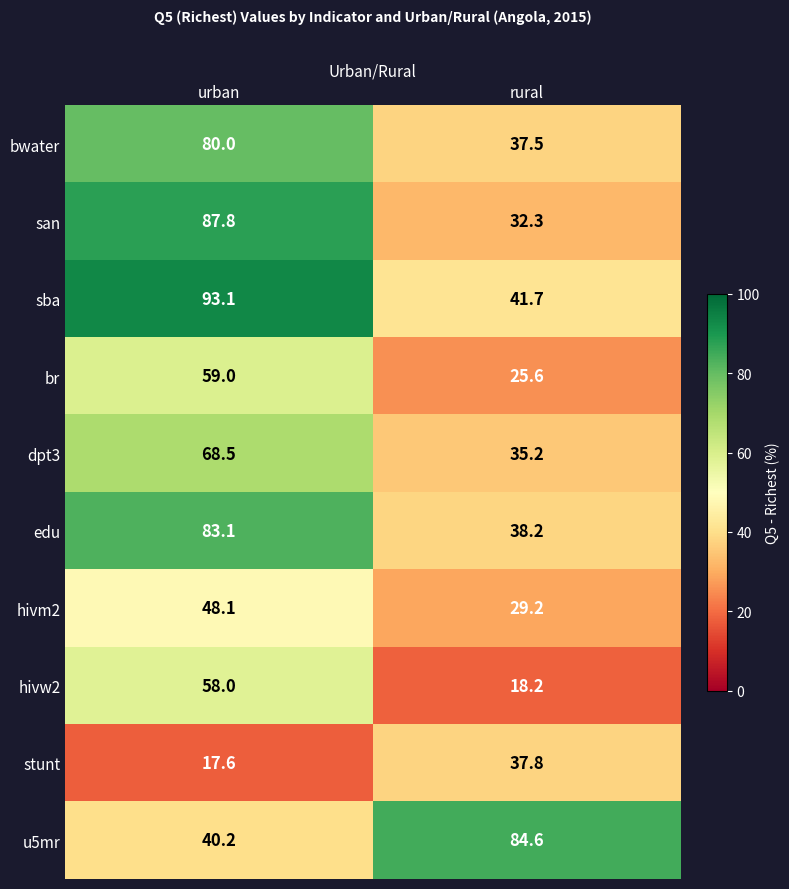

What is the sum of all stunt values?

55.4